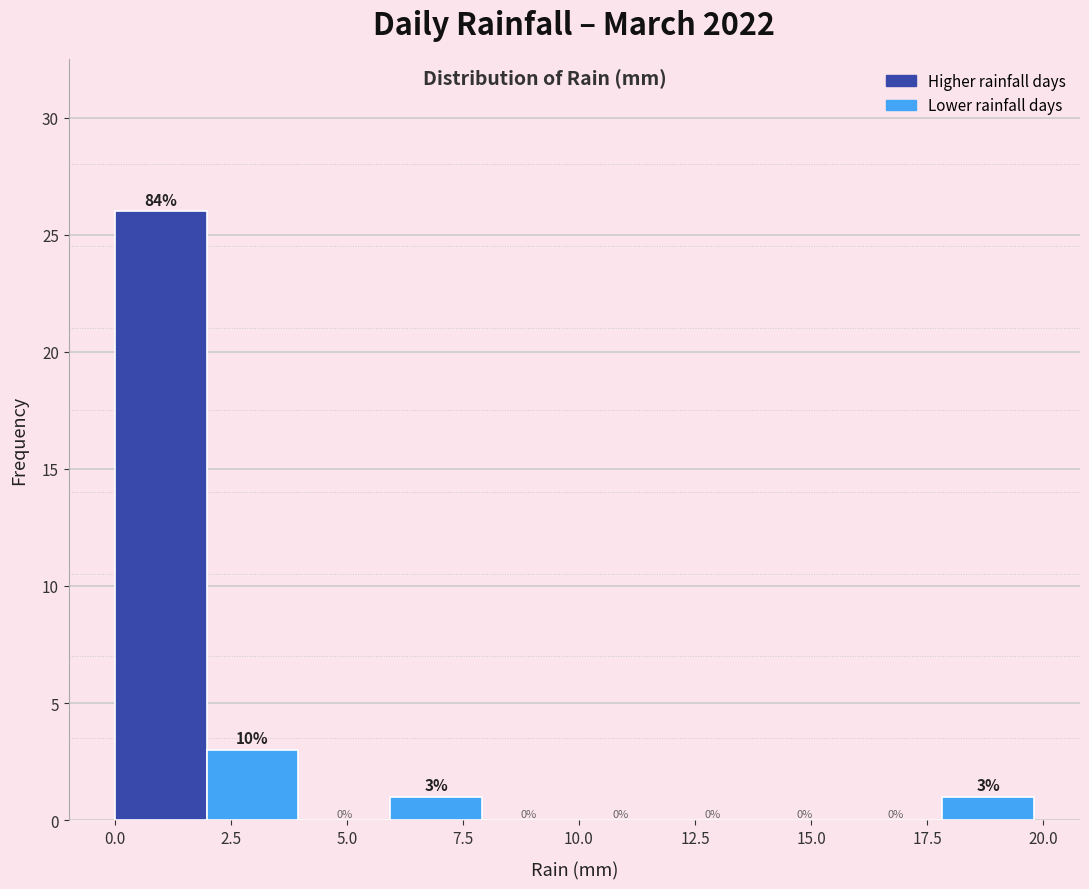

Read against the x-axis, roughly where is the centre of the tallest bar?

1.0